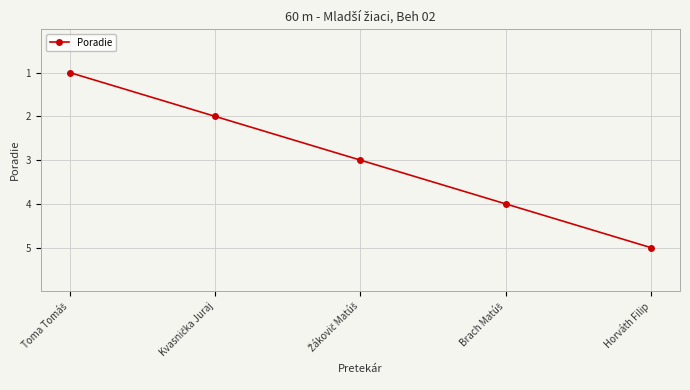

Which label corresponds to the largest value in the chart?

Horváth Filip